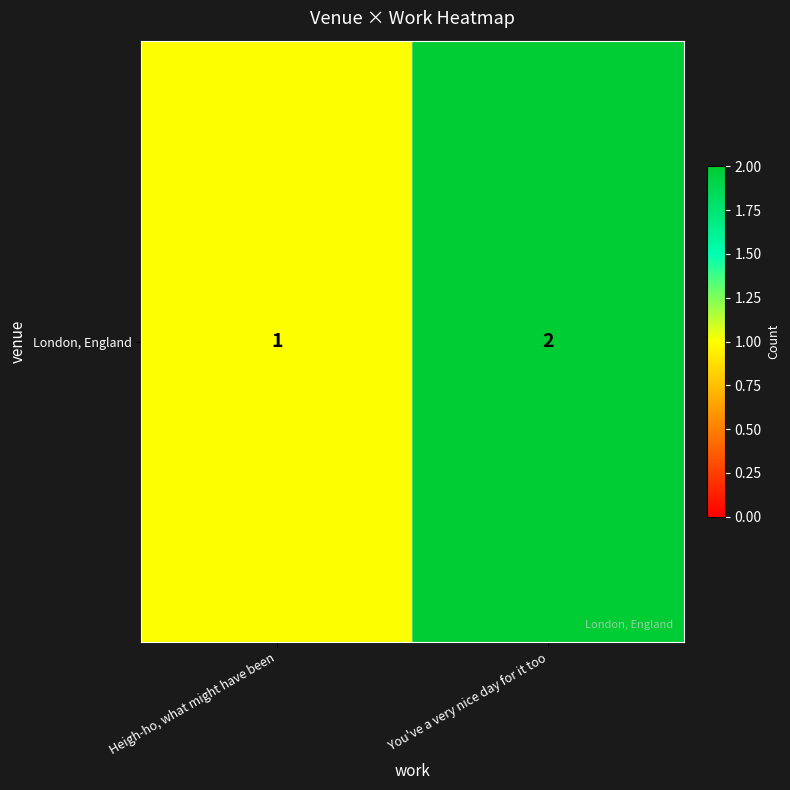

What value does the data have at You've a very nice day for it too?

2